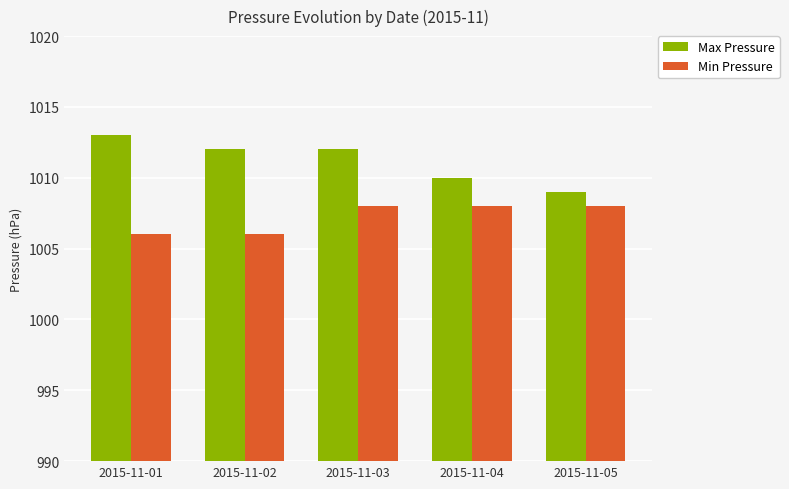

How many data points in Max Pressure are less than 1012?

2